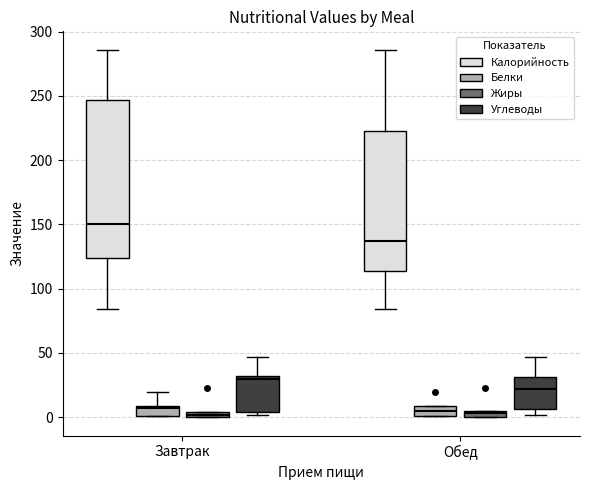

Comparing the boxes themselves (not the whiskers), which one is the tallest?

Завтрак (Калорийность)